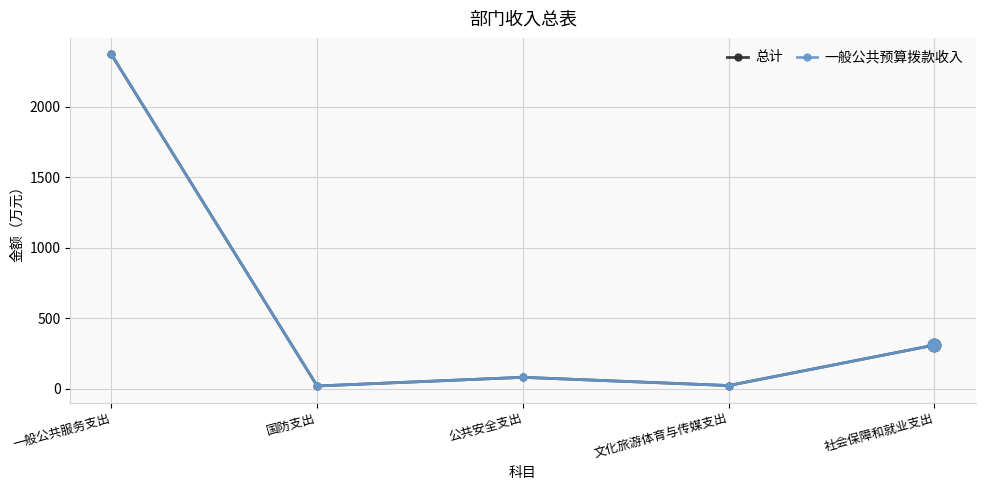

True or false: 一般公共预算拨款收入 and 总计 cross at least once.

False